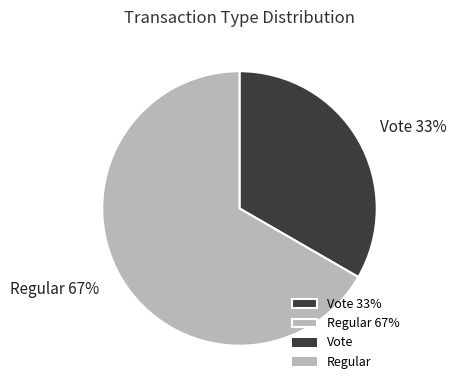

Is there a majority slice in this chart?

Yes